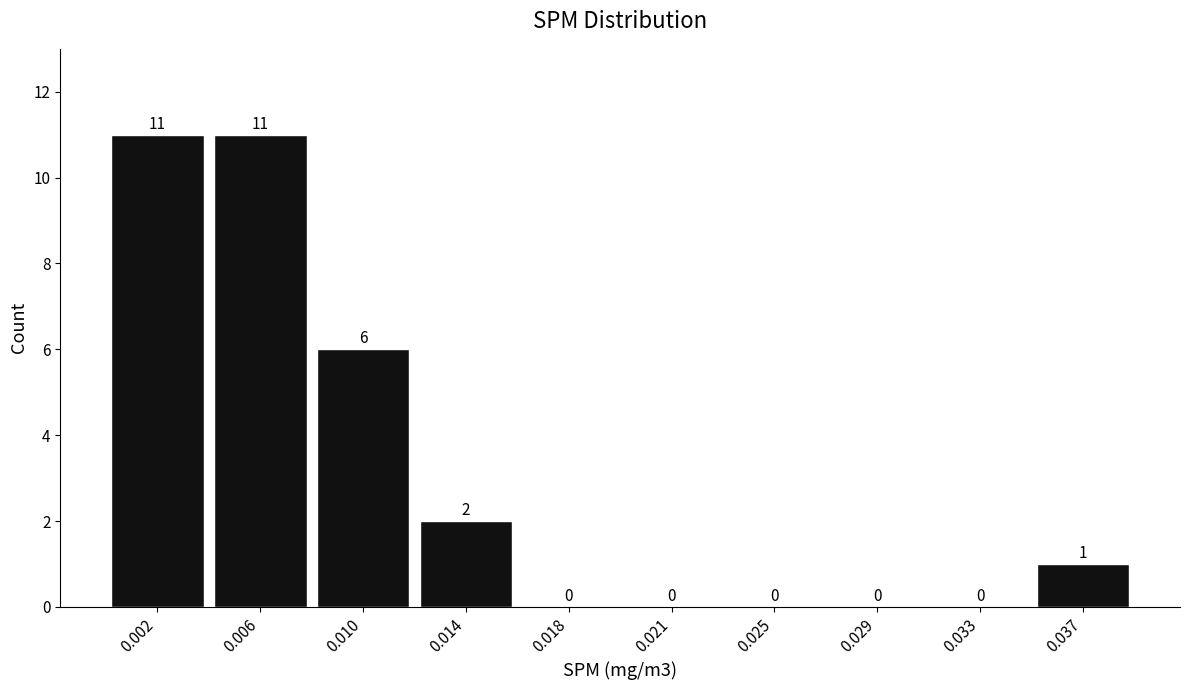

Reading left to right, transcribe all the data shown in this chart.

0.002=11	0.006=11	0.010=6	0.014=2	0.018=0	0.021=0	0.025=0	0.029=0	0.033=0	0.037=1